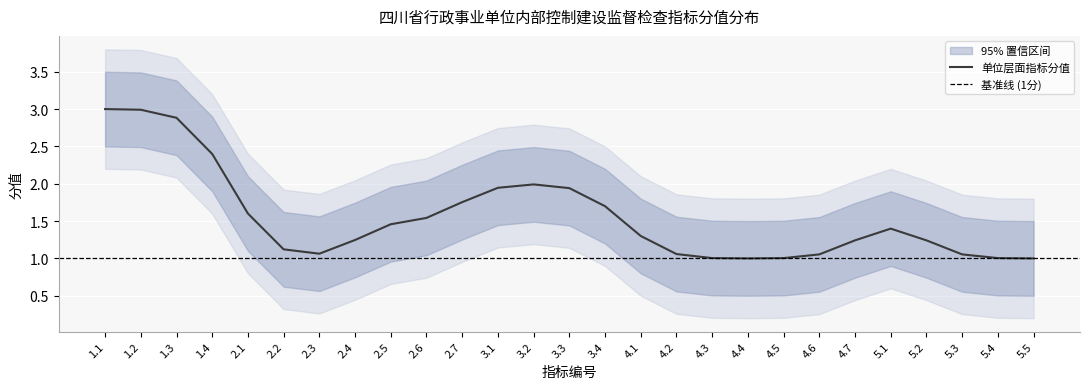

How many data points does each series have?

27